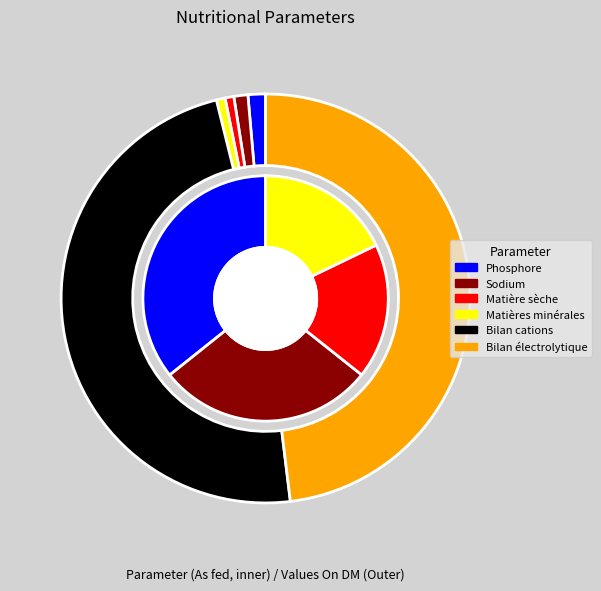

What percentage do Matière sèche and Matières minérales together represent?

1.4%